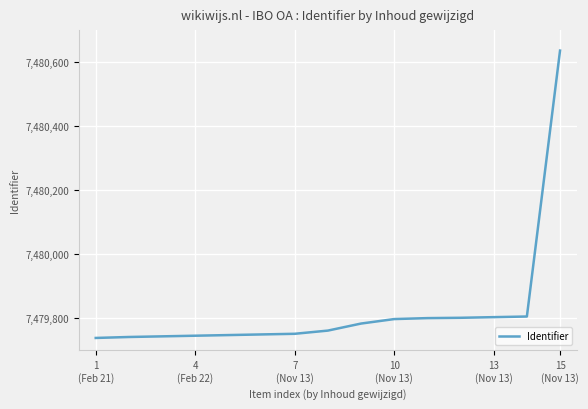

How many values are below 7479761?

7